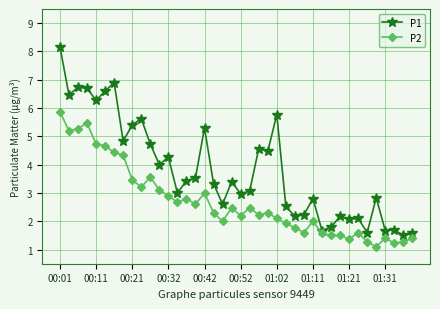

At how many categories does at least one series exceed 6?

7